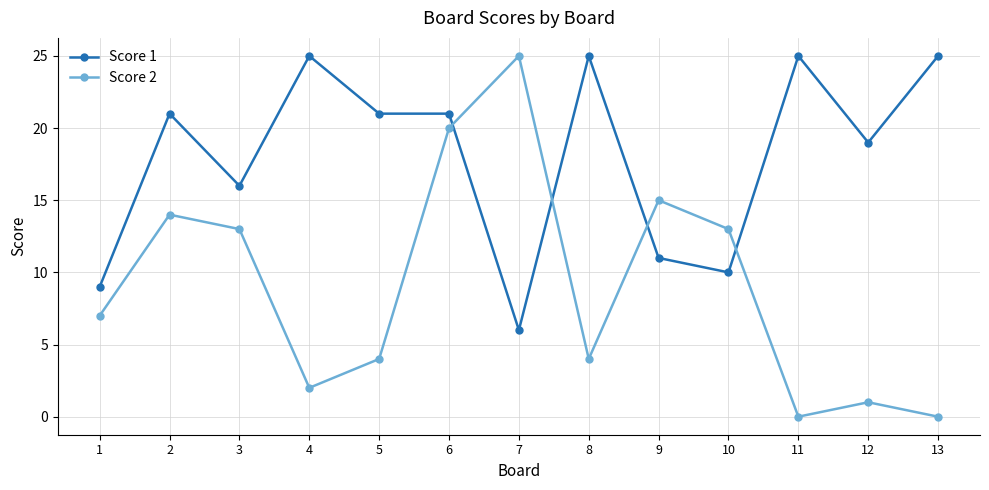

What is the difference between the maximum and minimum values in the Score 2 series?

25